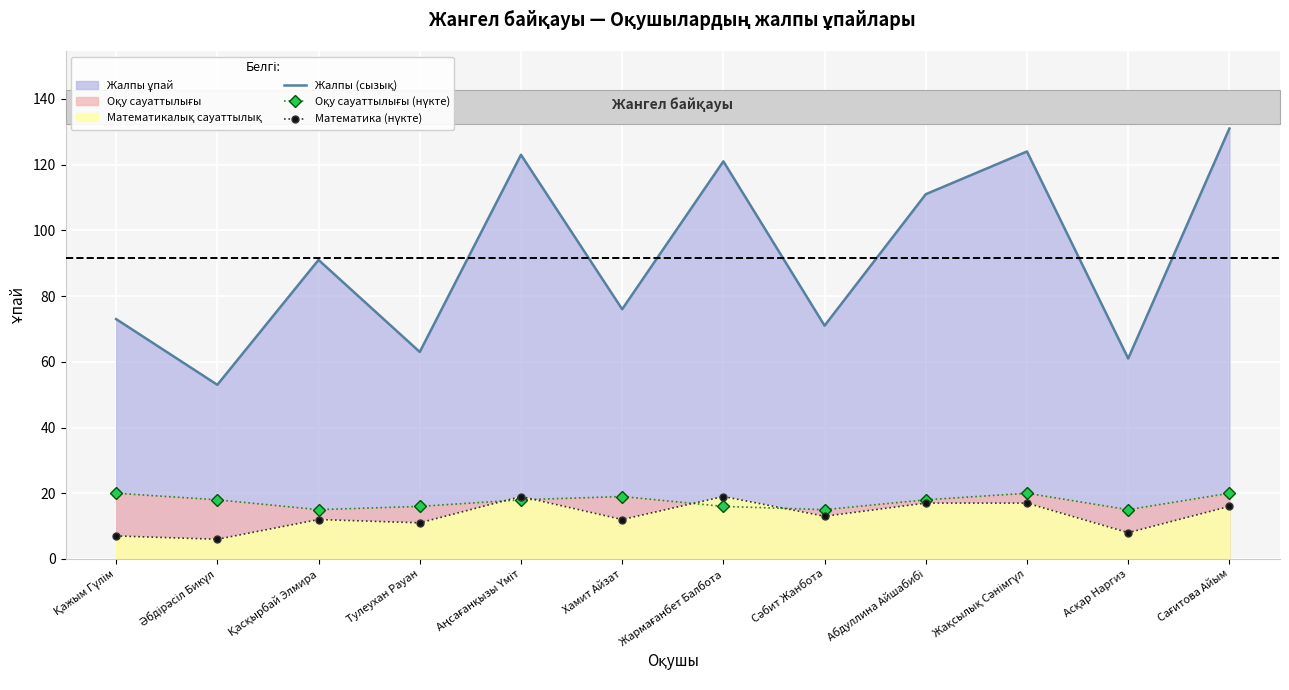

Which series has the largest total across all categories?

Жалпы (сызық)